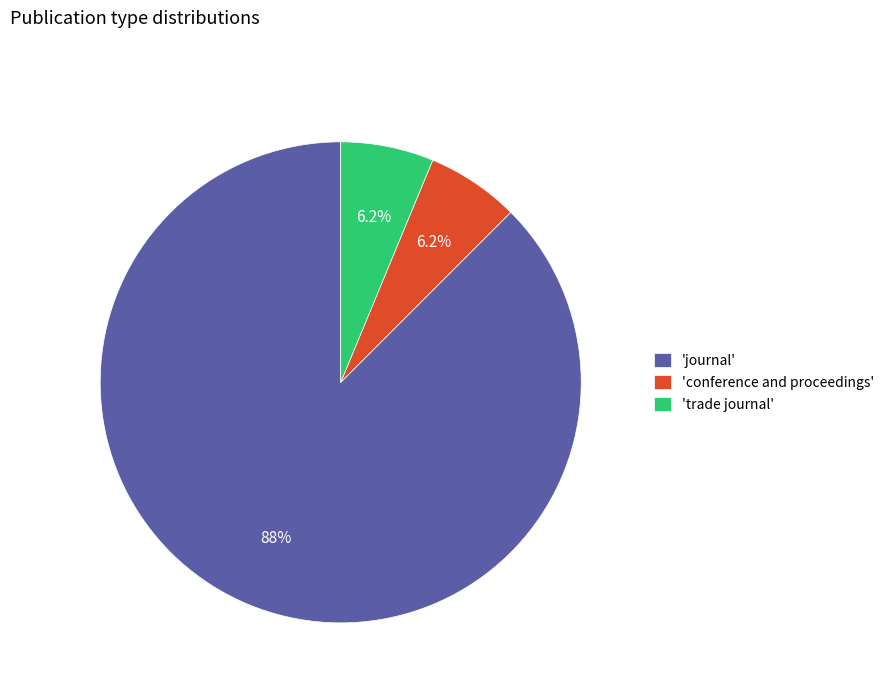

Do 'journal' and 'trade journal' together represent more than half of the pie?

Yes